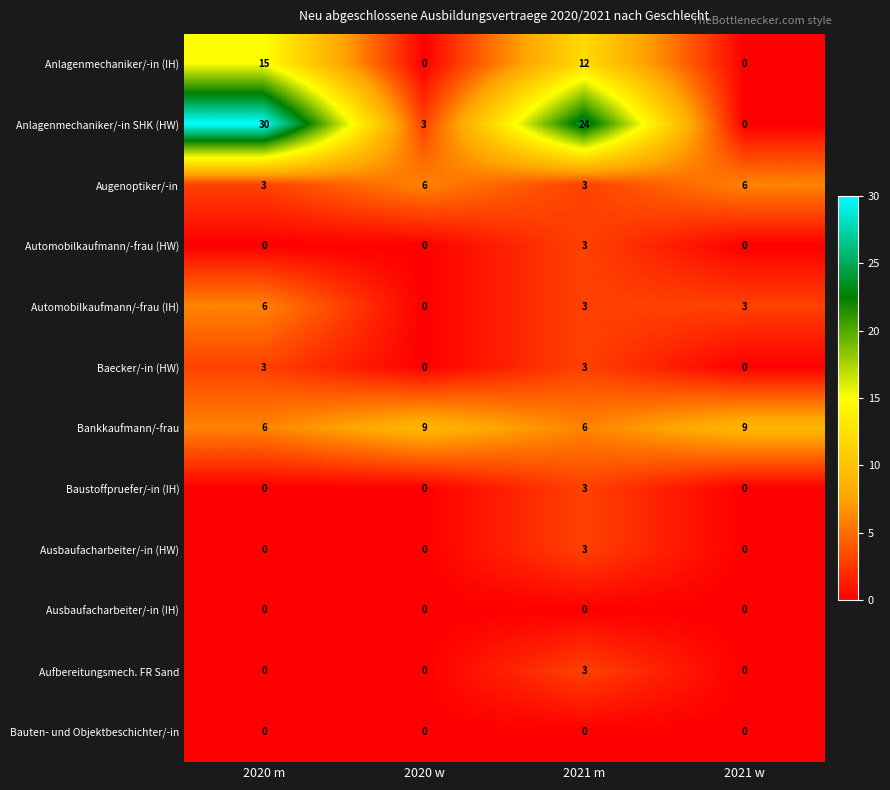

What value does the Automobilkaufmann/-frau (HW) series have at 2021 m?

3